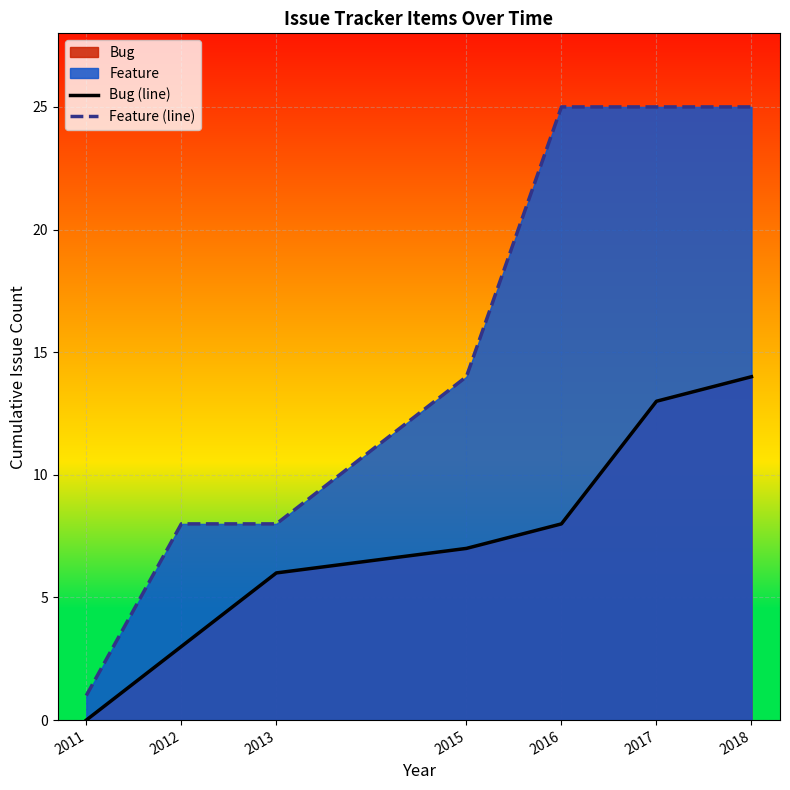

How many lines are shown in the chart?

2